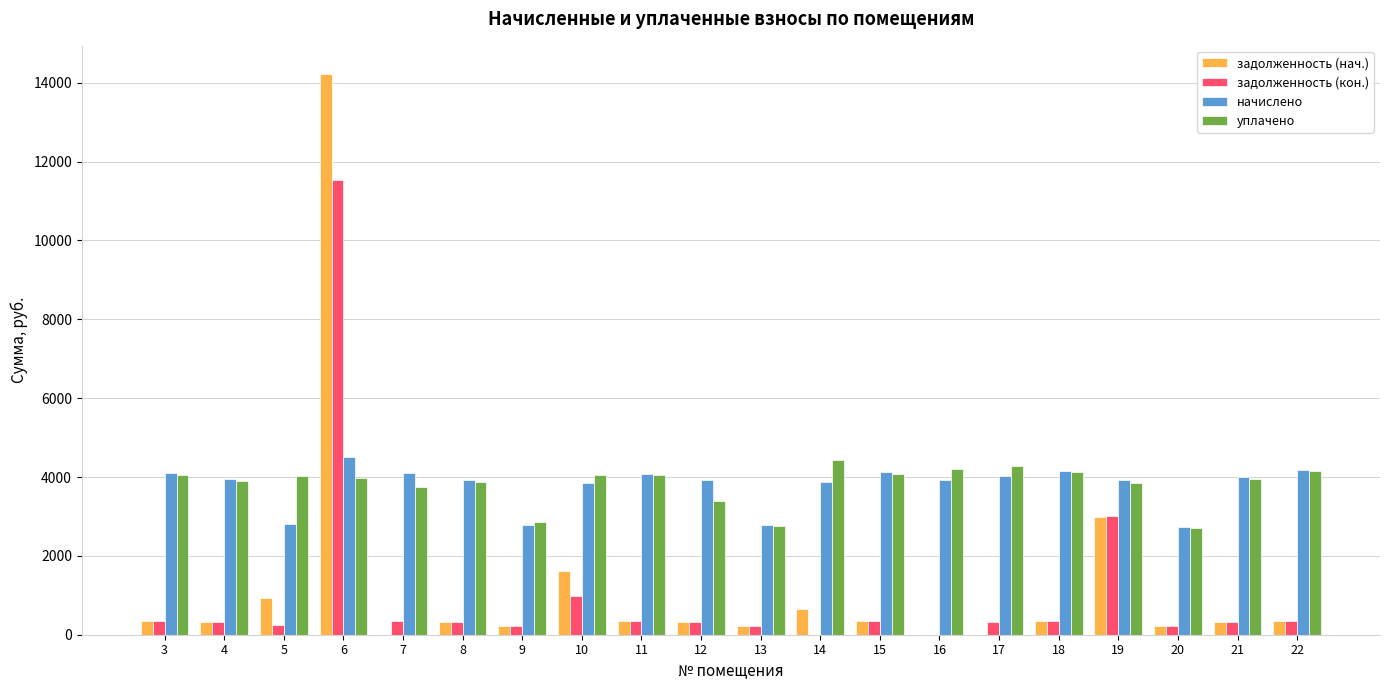

What are all the series names shown in the legend?

задолженность (нач.), задолженность (кон.), начислено, уплачено